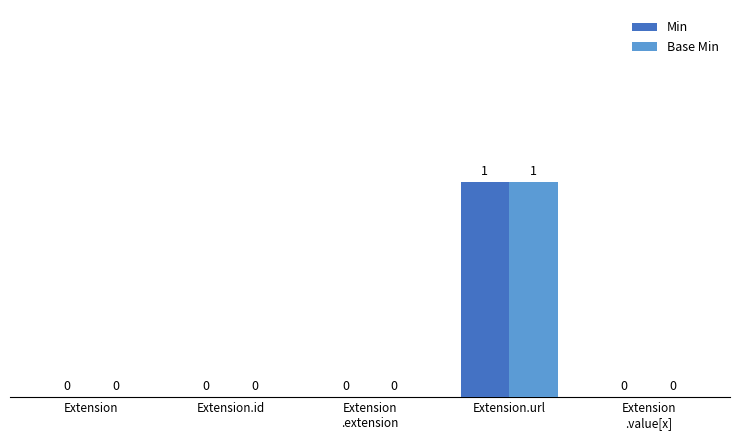

Is it true that Base Min equals 0 at Extension
.extension?

True